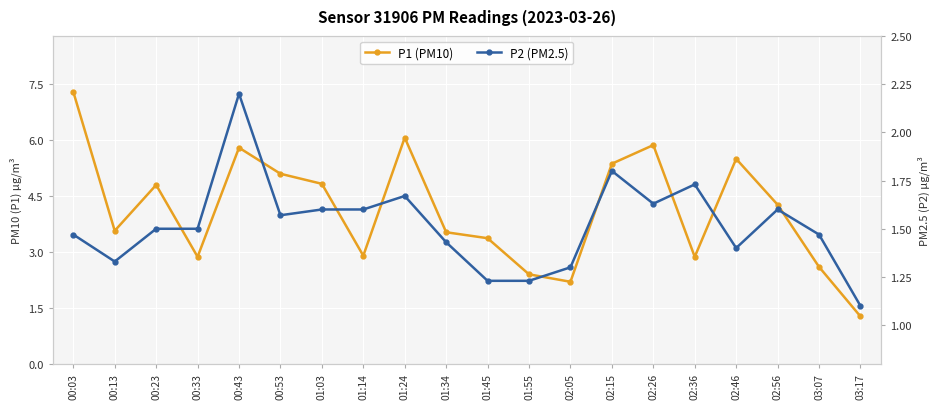

How many lines are shown in the chart?

2